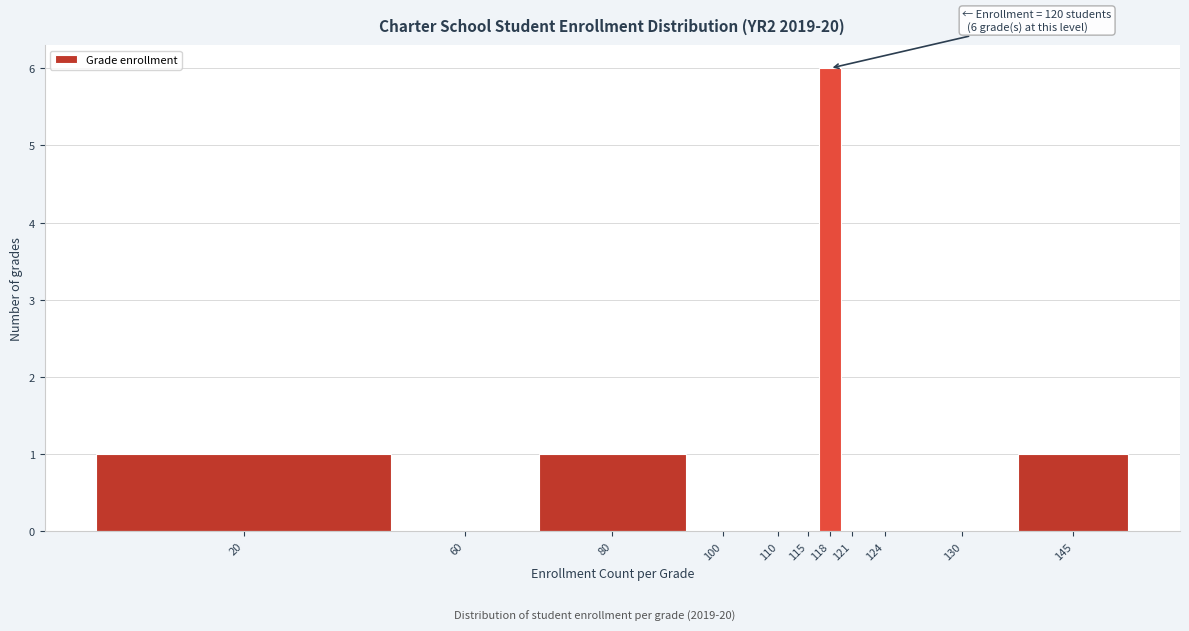

Reading left to right, extract all data points from this chart.

20=1	60=0	80=1	100=0	110=0	115=0	118=6	121=0	124=0	130=0	145=1